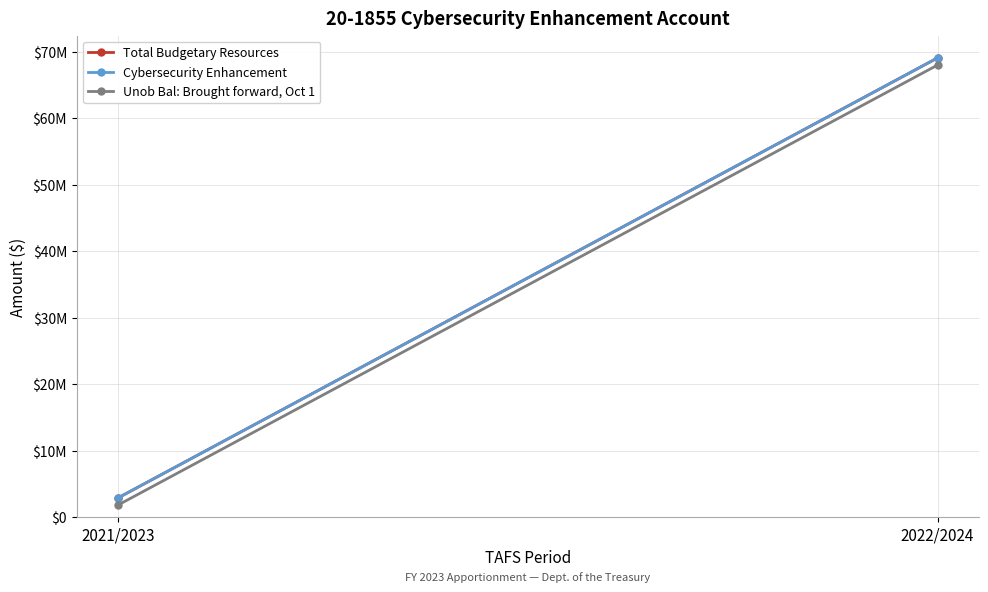

What is the label of the 1st point from the right?

2022/2024